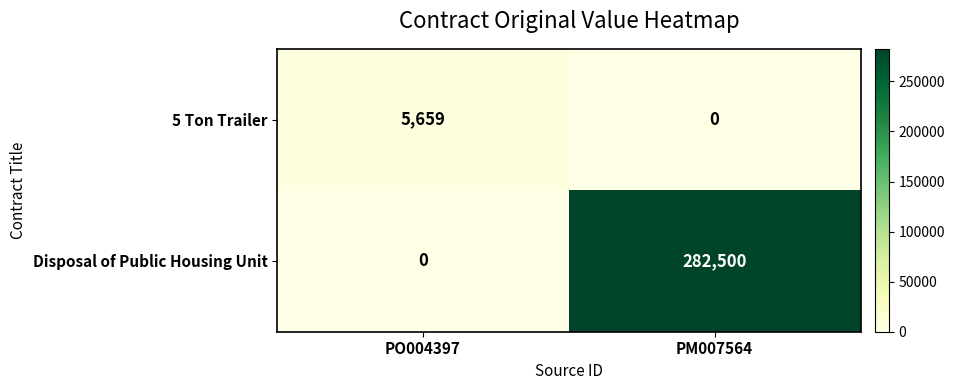

At which category is the sum across all series the highest?

PM007564